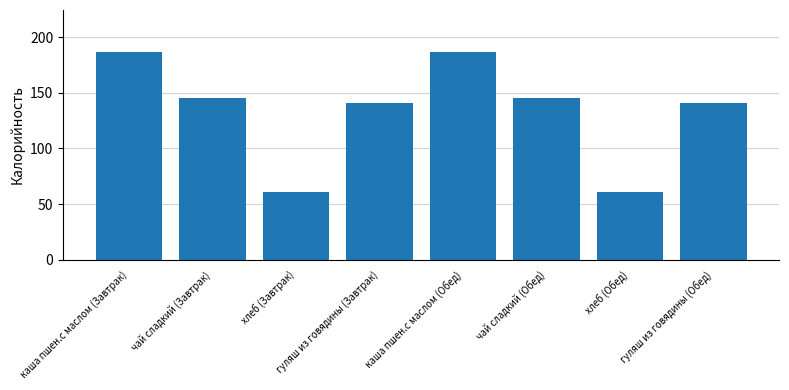

What is the label of the 5th bar from the right?

гуляш из говядины (Завтрак)